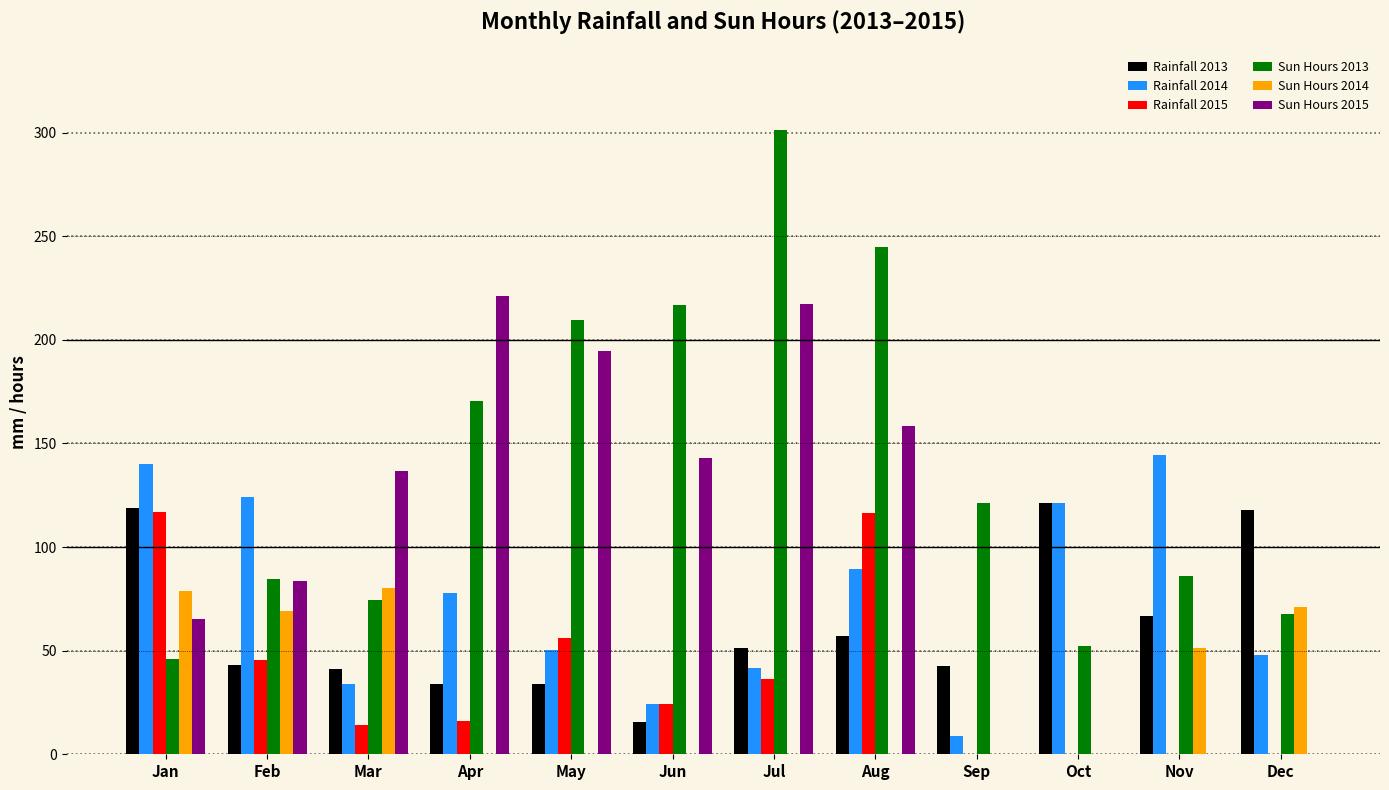

The Rainfall 2013 series shows 66.5 at Nov. True or false?

True